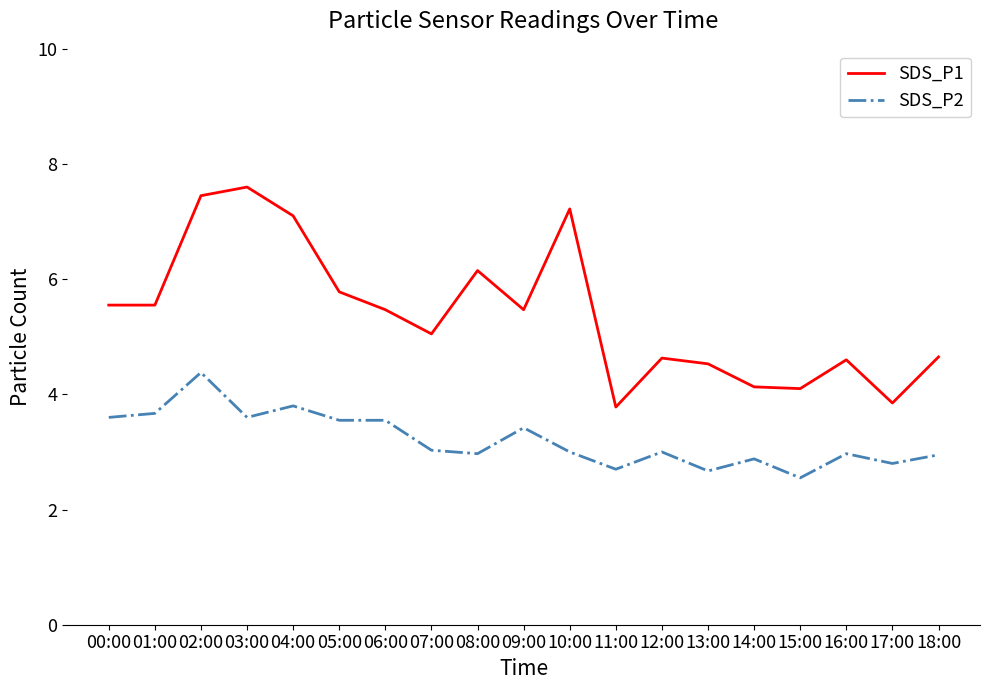

At which category does SDS_P2 reach its first local peak?

02:00